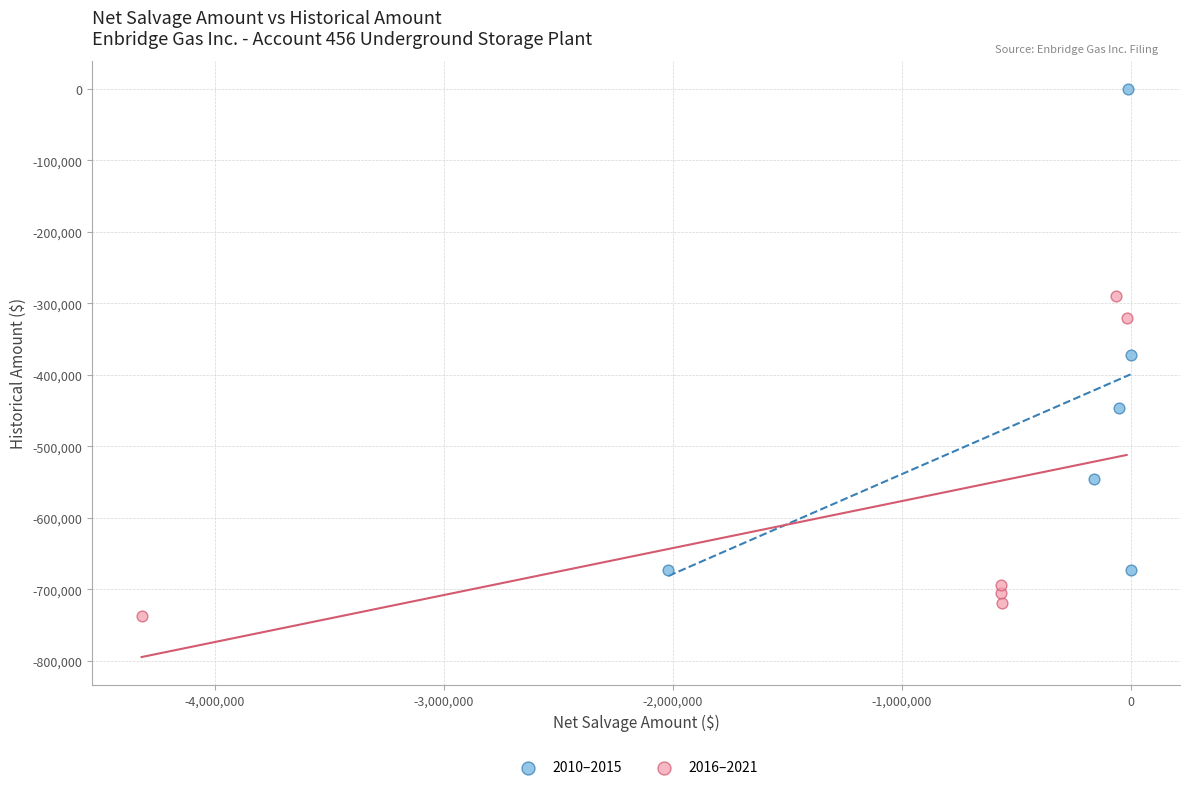

Which series has the largest Y range (max minus min)?

2010–2015